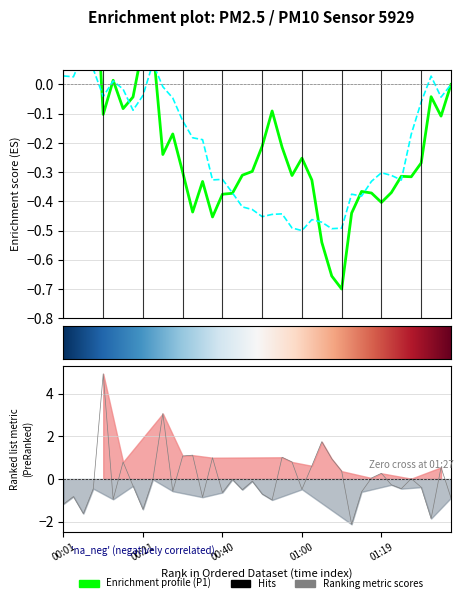

Reading left to right, what are all the values shown in this chart?

-1.2	-0.8	-1.6	-0.5	4.9	-1.0	0.8	-0.3	-1.4	-0.0	3.1	-0.6	1.1	1.1	-0.9	1.0	-0.6	-0.0	-0.5	-0.1	-0.7	-1.0	1.0	0.8	-0.5	0.6	1.7	0.9	0.4	-2.1	-0.6	0.0	0.3	-0.3	-0.5	0.0	-0.4	-1.9	0.5	-0.9